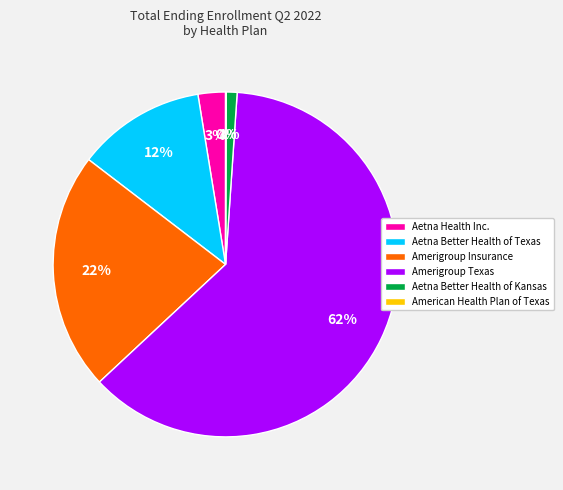

To the nearest percent, what is the average slice percentage?

17%